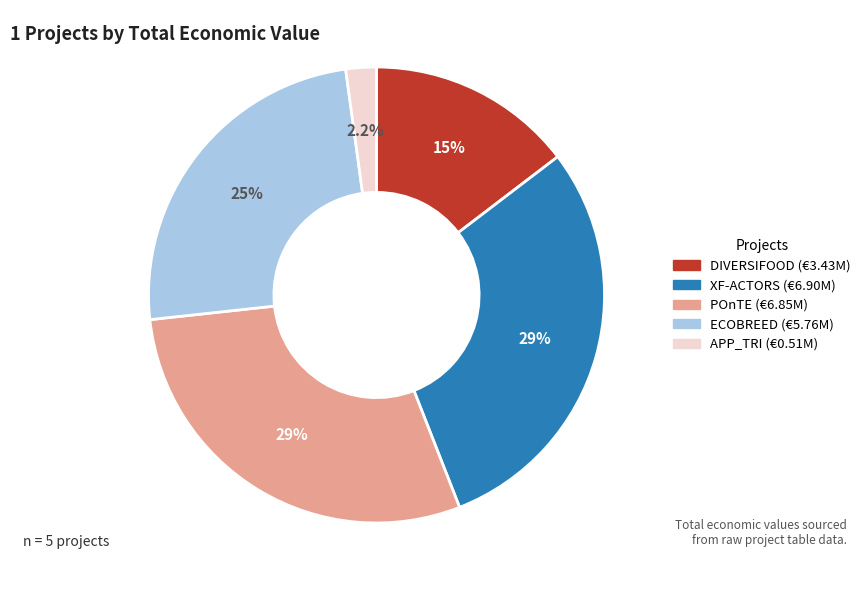

Does any single category account for the majority?

No